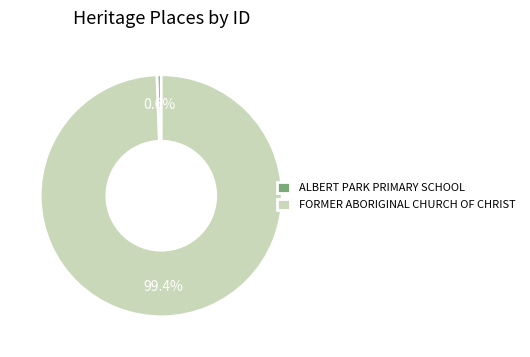

Between ALBERT PARK PRIMARY SCHOOL and FORMER ABORIGINAL CHURCH OF CHRIST, which is larger?

FORMER ABORIGINAL CHURCH OF CHRIST